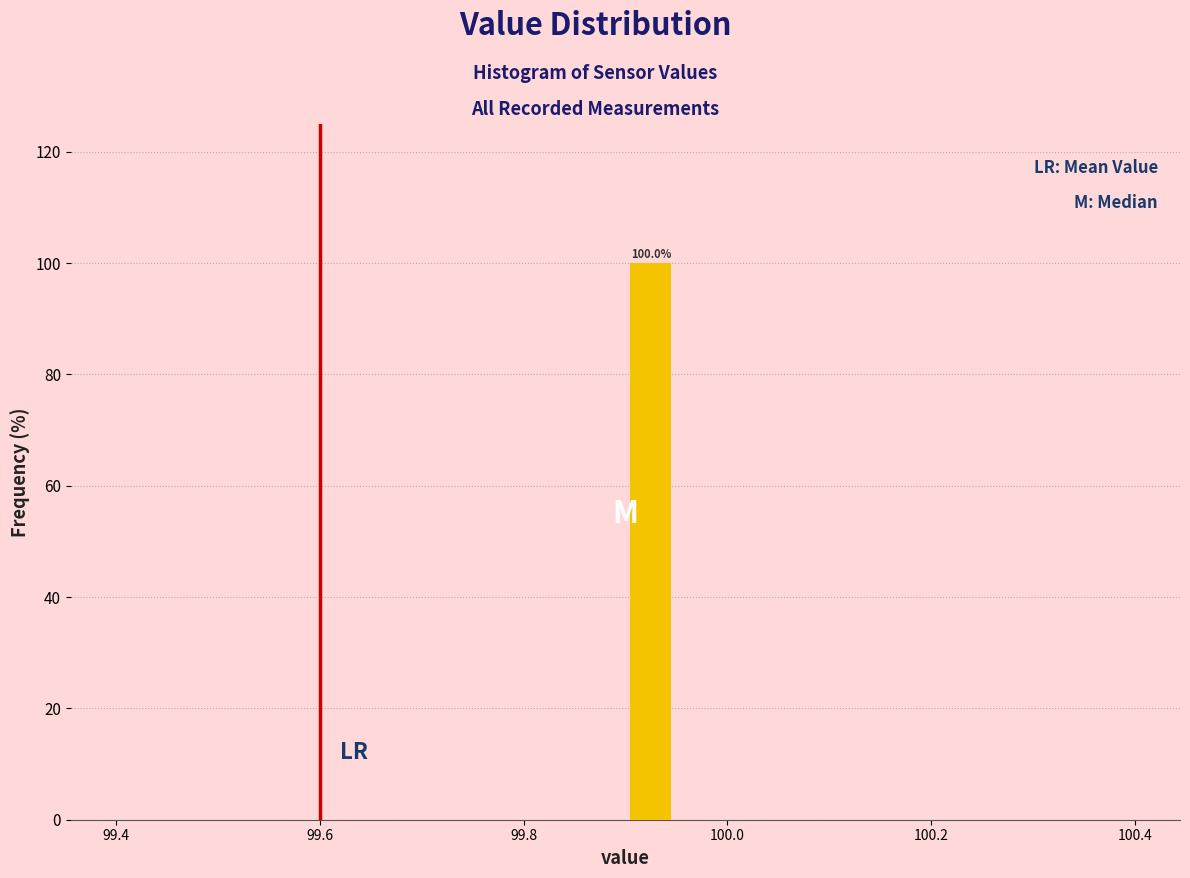

Read against the x-axis, roughly where is the centre of the tallest bar?

99.92